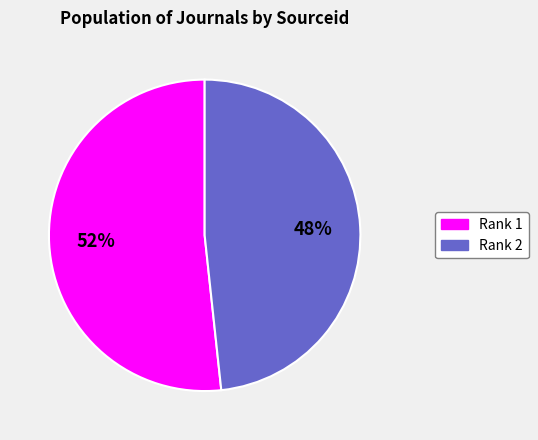

Count the number of slices in the pie.

2